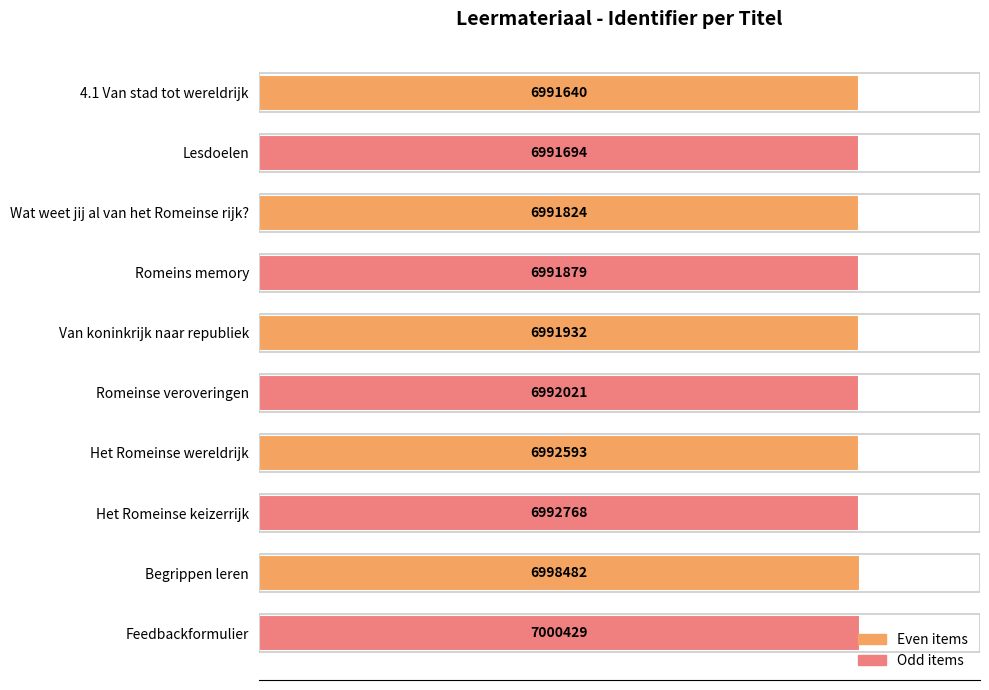

What is the maximum value shown in the chart?

100.0